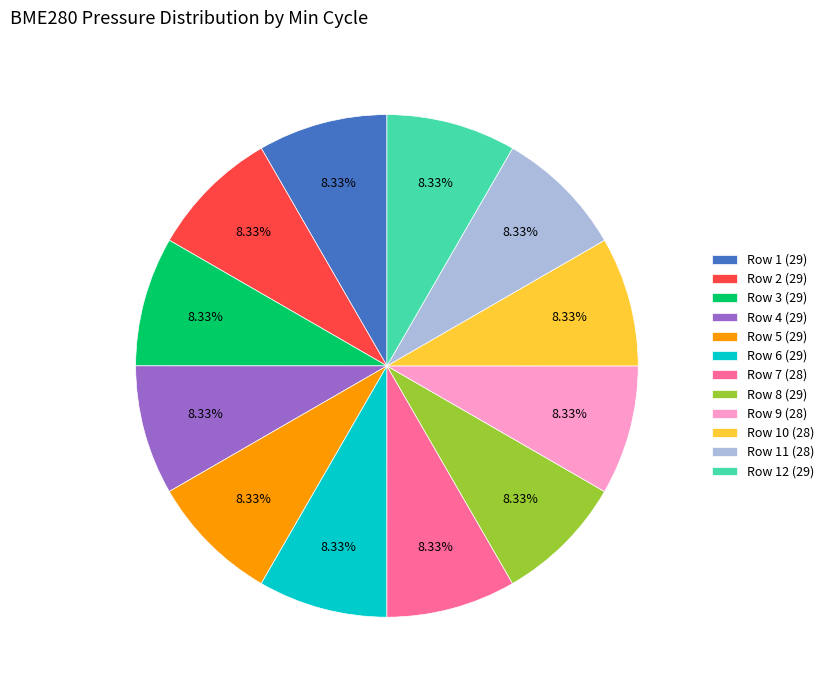

Approximately how many times larger is the value at Row 10 (28) compared to Row 4 (29)?

1.0